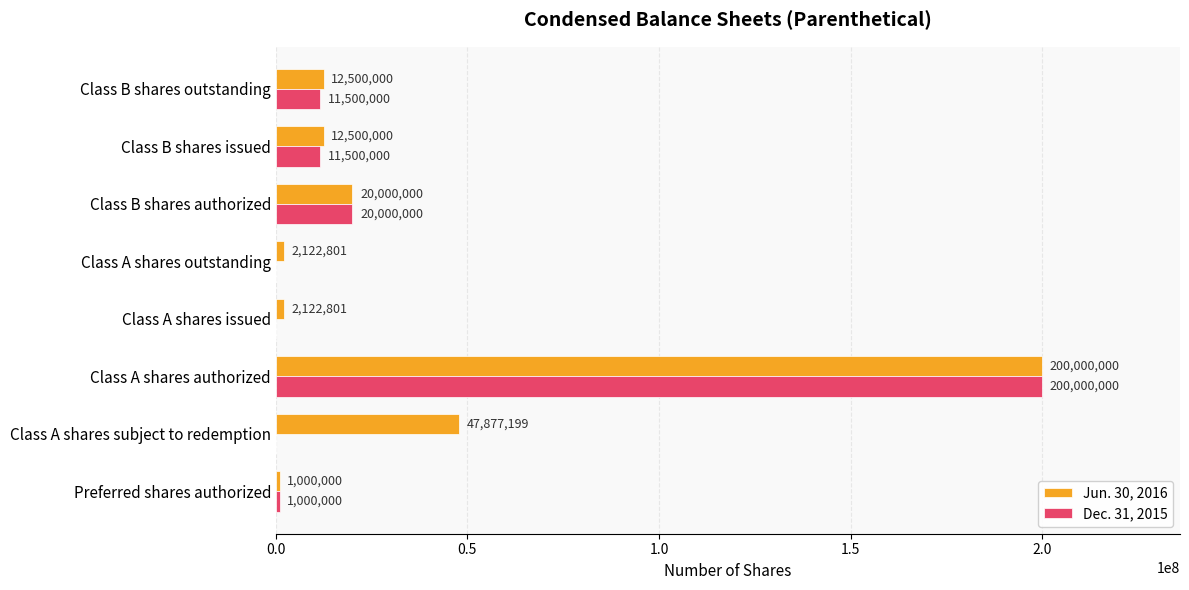

Between Class A shares authorized and Class A shares outstanding, which series saw the biggest shift?

Dec. 31, 2015